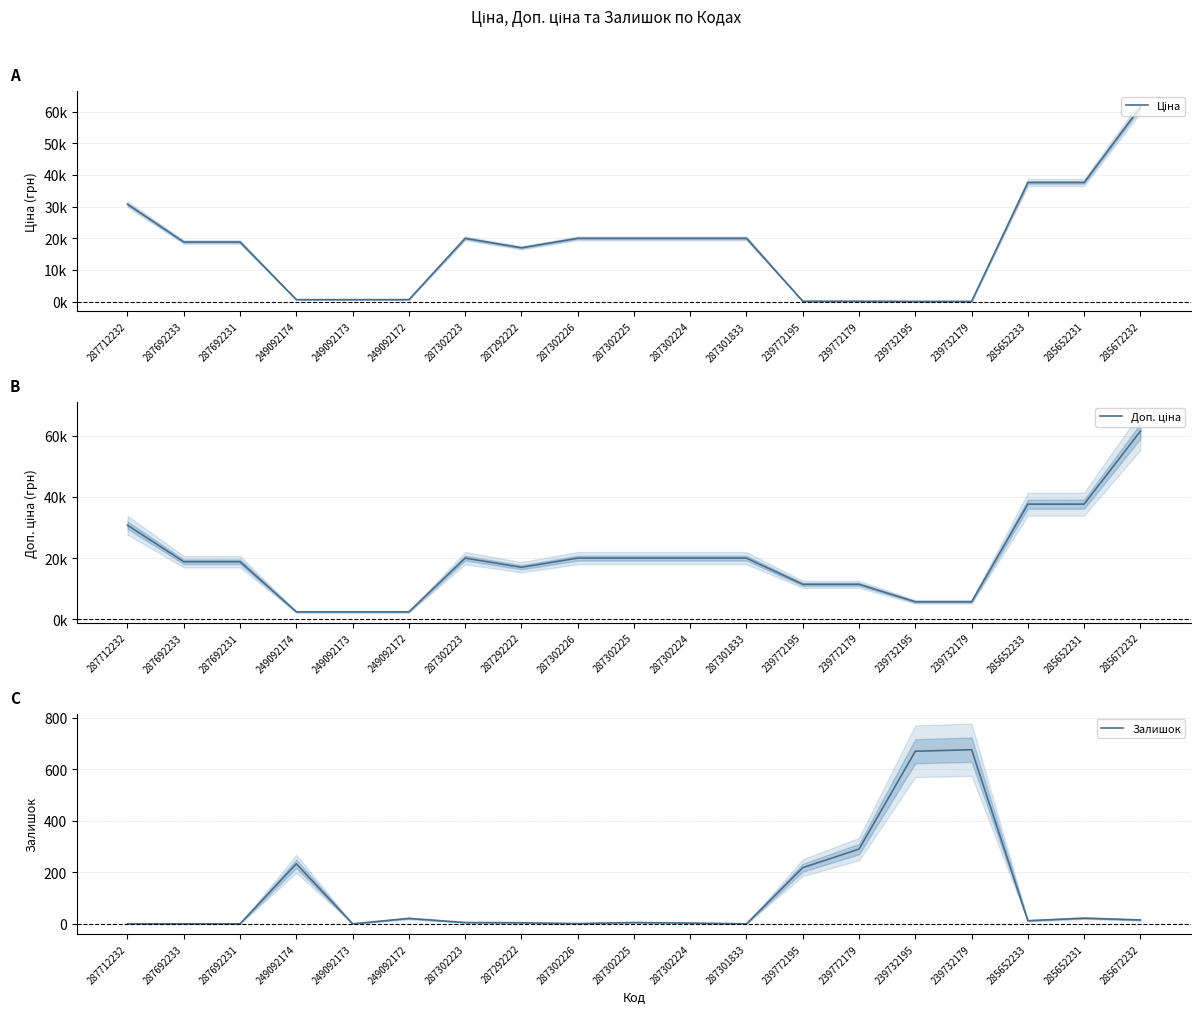

What is the difference between the maximum and minimum values in the Залишок series?

676